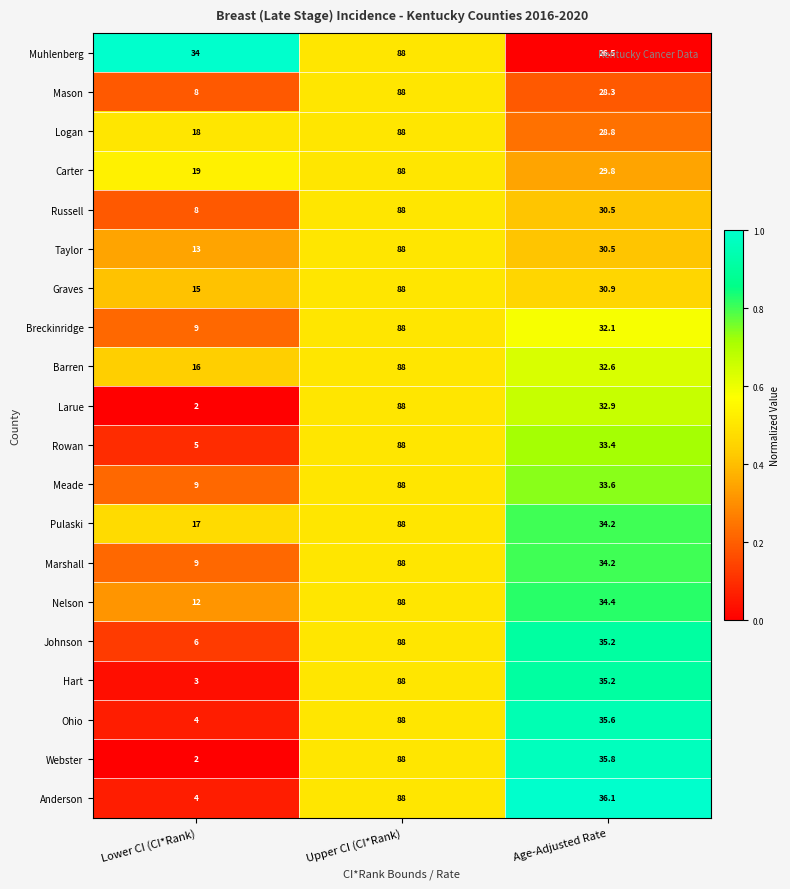

The value of Russell at Upper CI (CI*Rank) is 88.0. True or false?

True